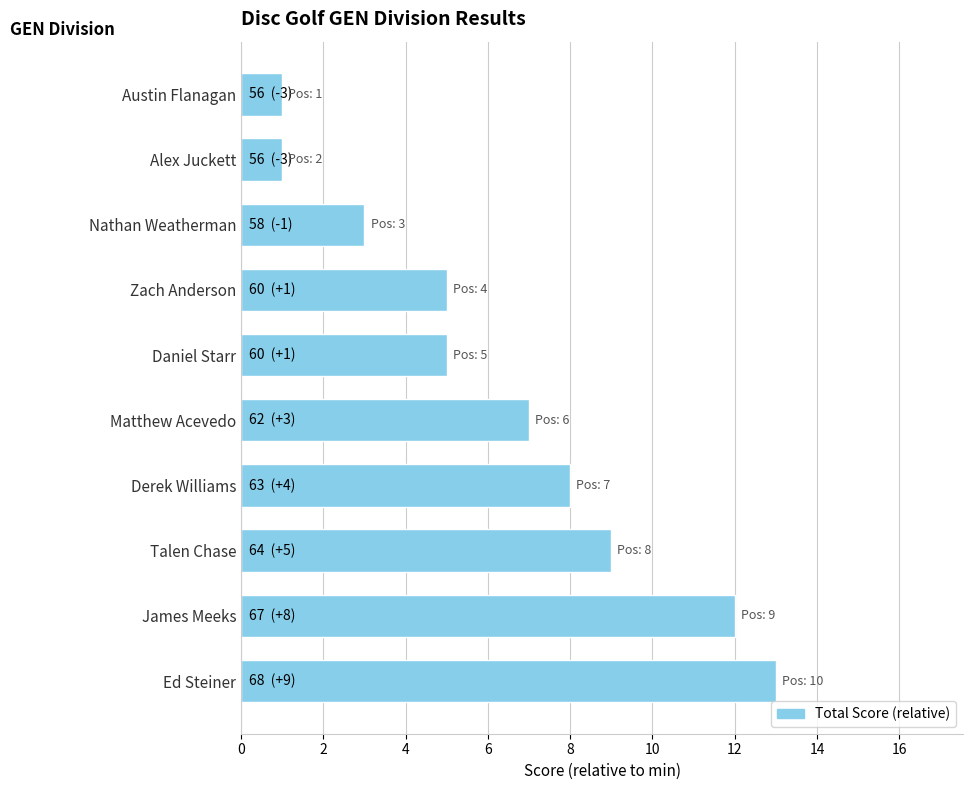

What is the change in value from Ed Steiner to Alex Juckett?

-12